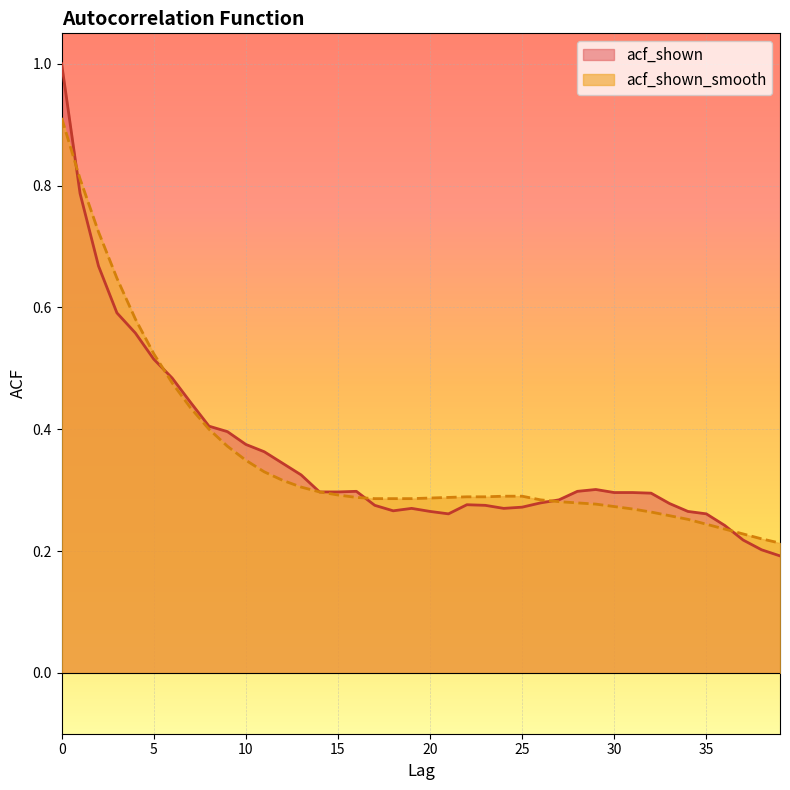

How many lines are shown in the chart?

2